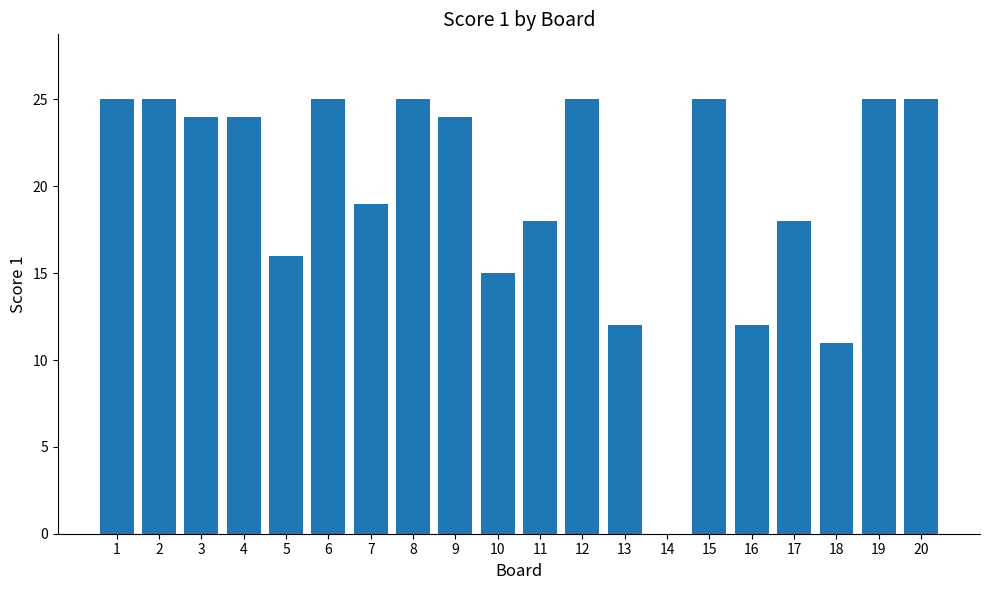

What value does the data have at 11, to the nearest 10?

20